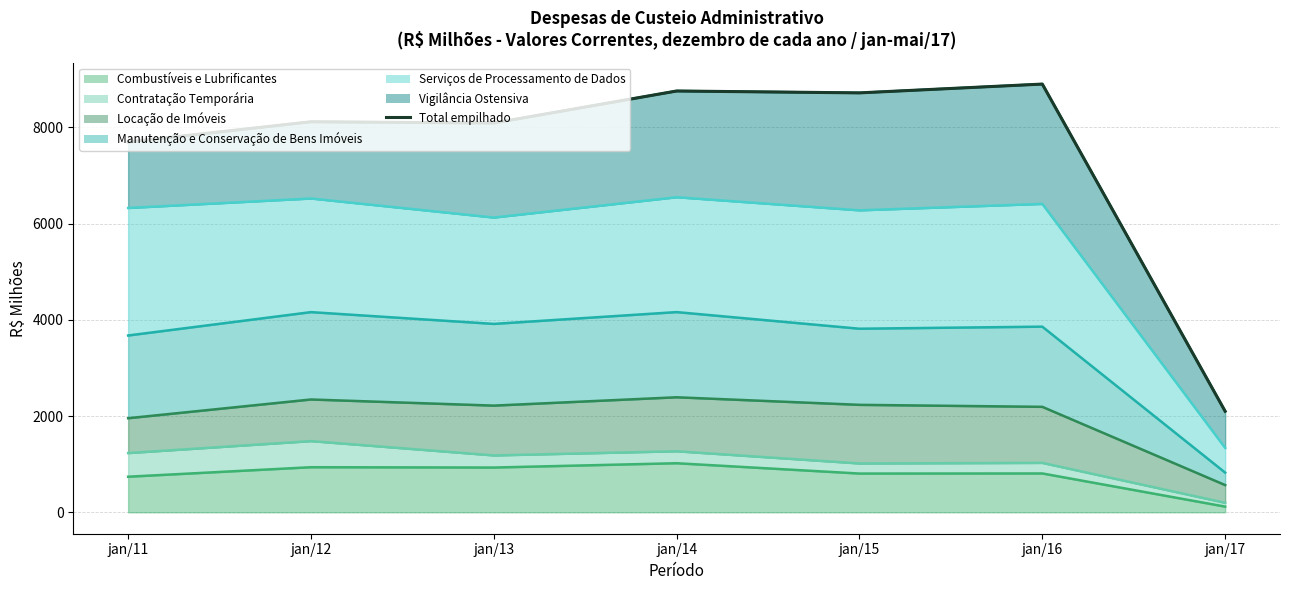

Approximately how many times larger is the value at jan/12 compared to jan/14?

0.9